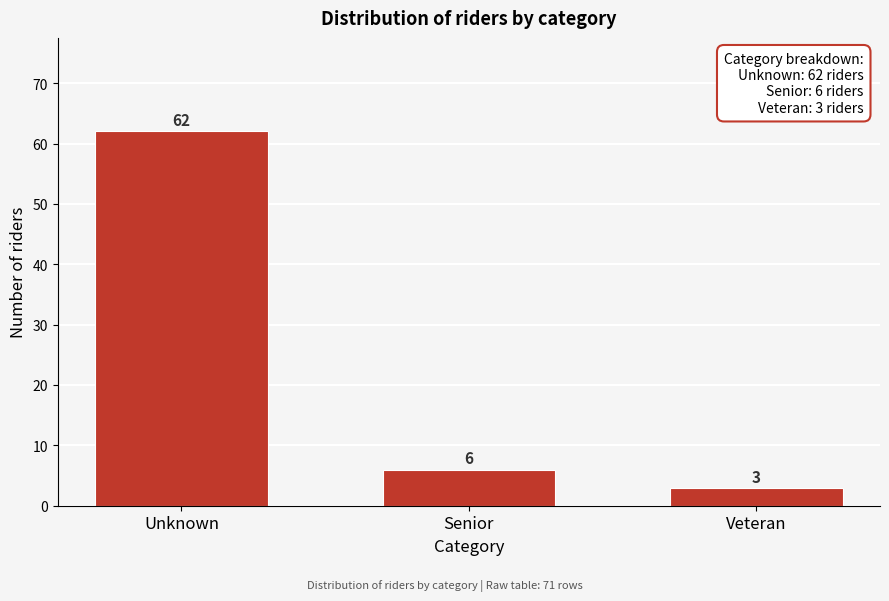

Reading right to left, what are all the values shown in this chart?

Veteran=3	Senior=6	Unknown=62